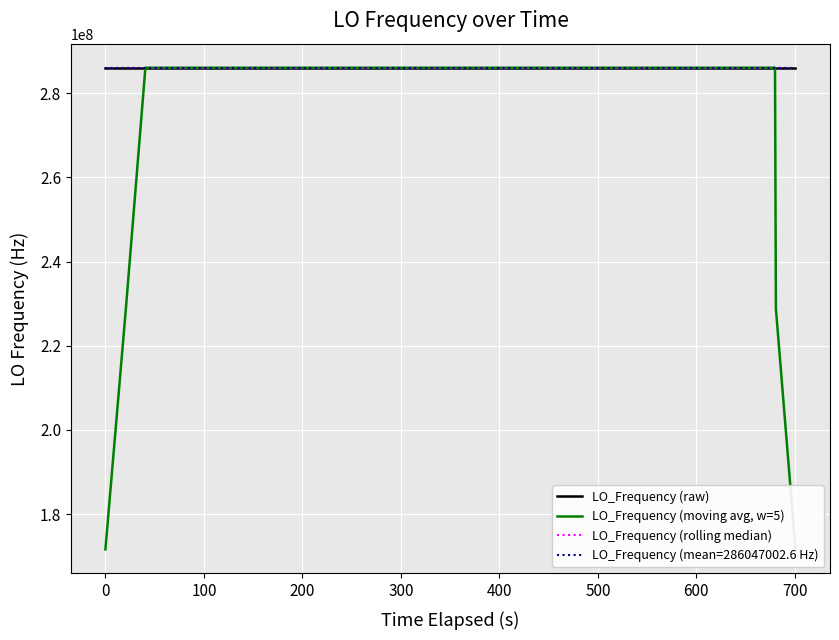

In LO_Frequency (rolling median), how many points are higher than both neighbors (excluding endpoints)?

2